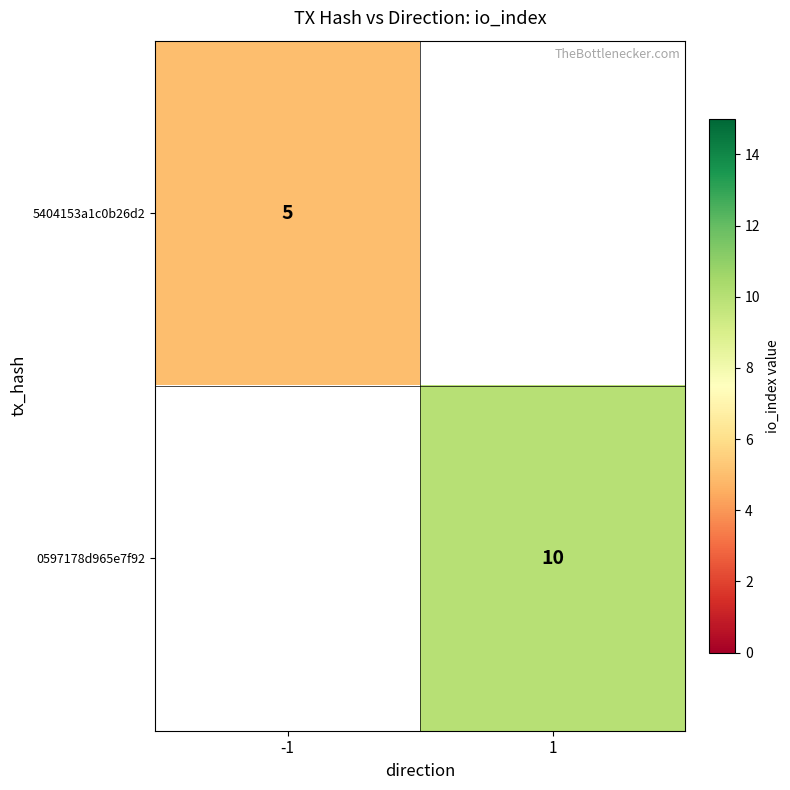

True or false: 0597178d965e7f92 has a value of 10 at 1.

True